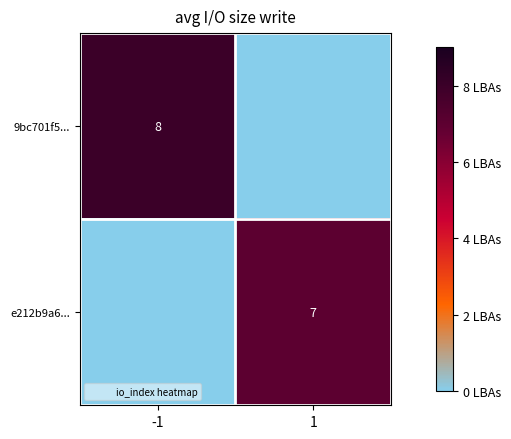

The e212b9a6... series shows 7 at 1. True or false?

True